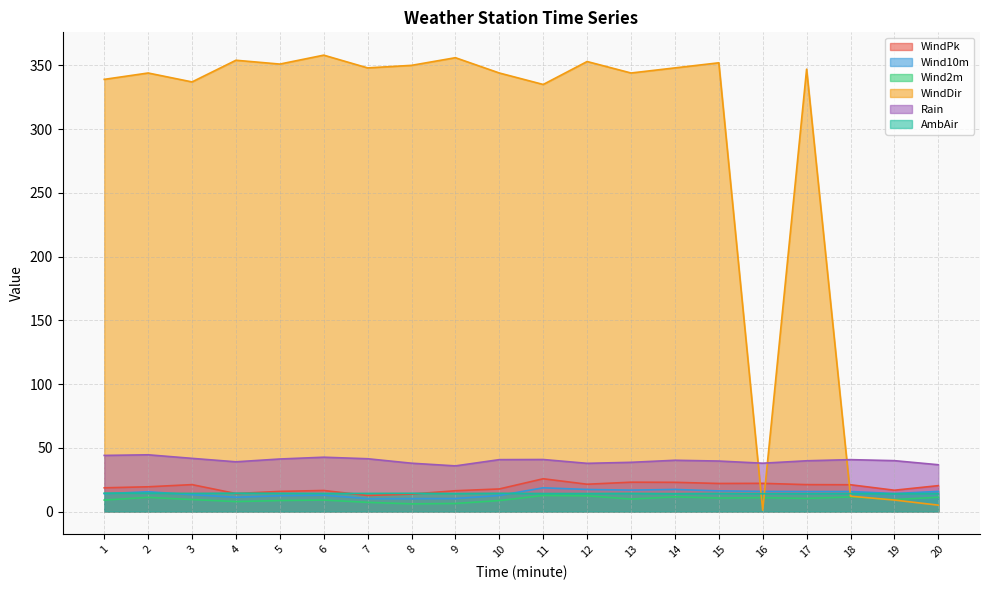

What is the value of the Rain point at the 15th from the left?

39.6